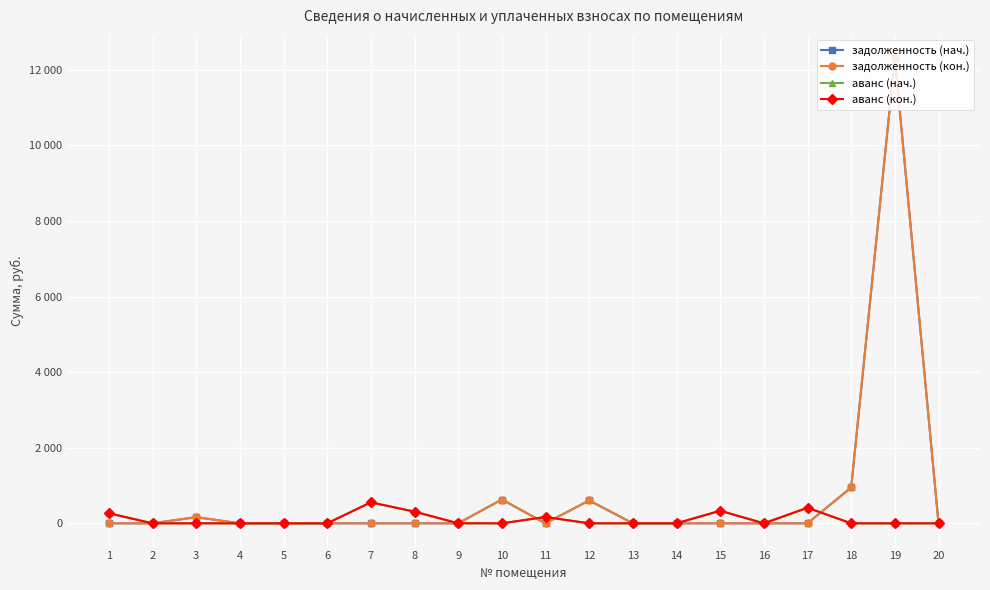

How many values in the аванс (нач.) series exceed 0?

7